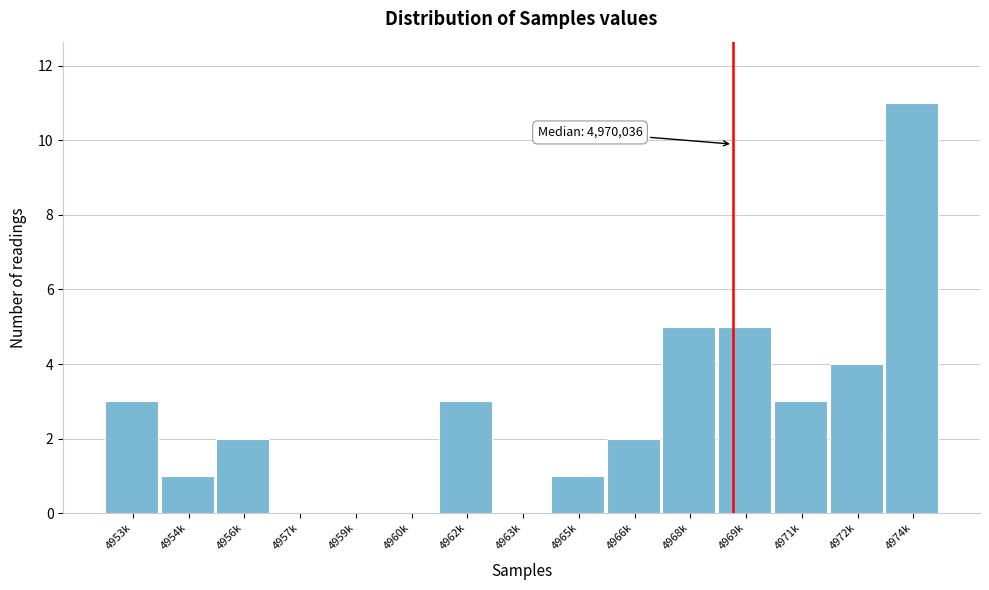

Reading right to left, list all the values displayed in this chart.

4974k=11	4972k=4	4971k=3	4969k=5	4968k=5	4966k=2	4965k=1	4963k=0	4962k=3	4960k=0	4959k=0	4957k=0	4956k=2	4954k=1	4953k=3